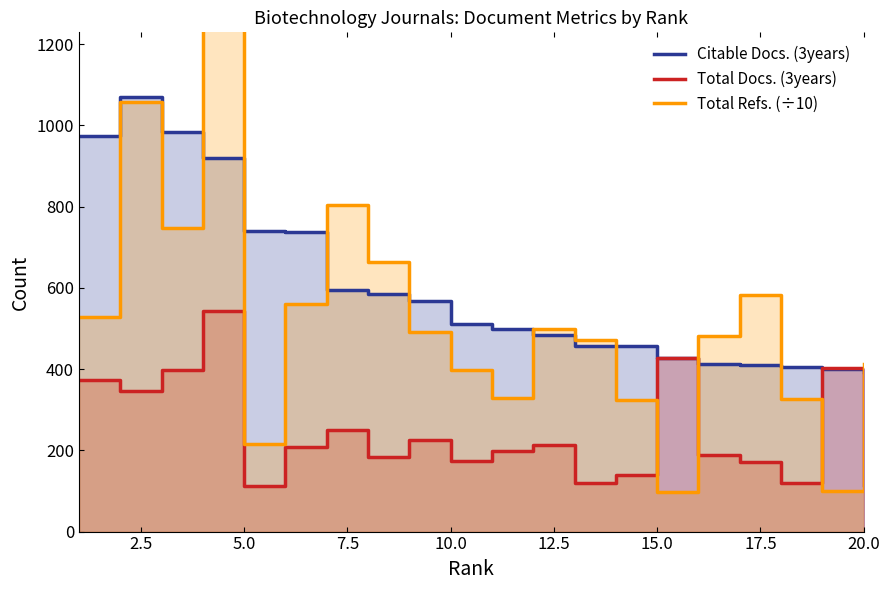

Which category has the lowest value in the Citable Docs. (3years) series?

20.0